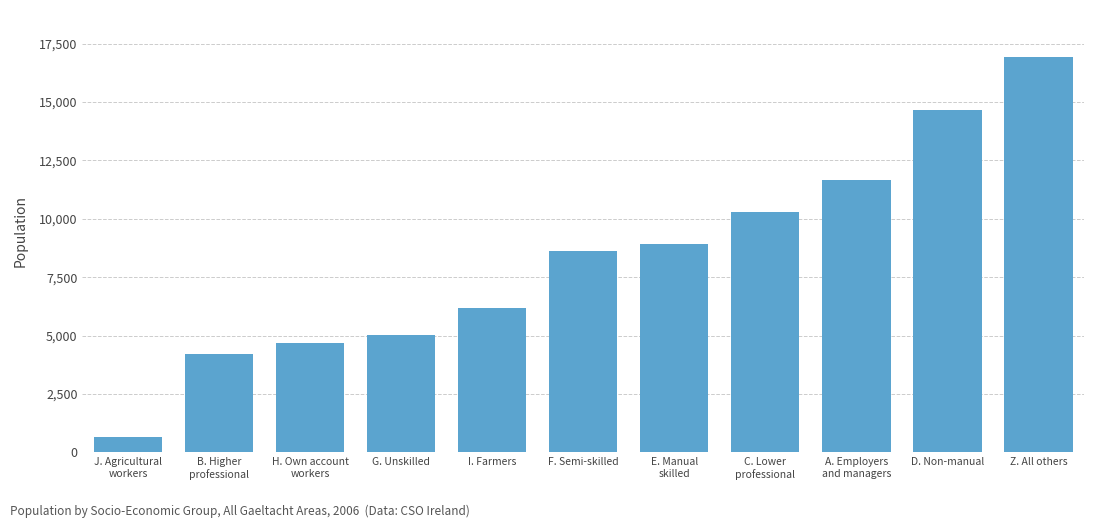

What is the value of the 11th bar from the left?

16914